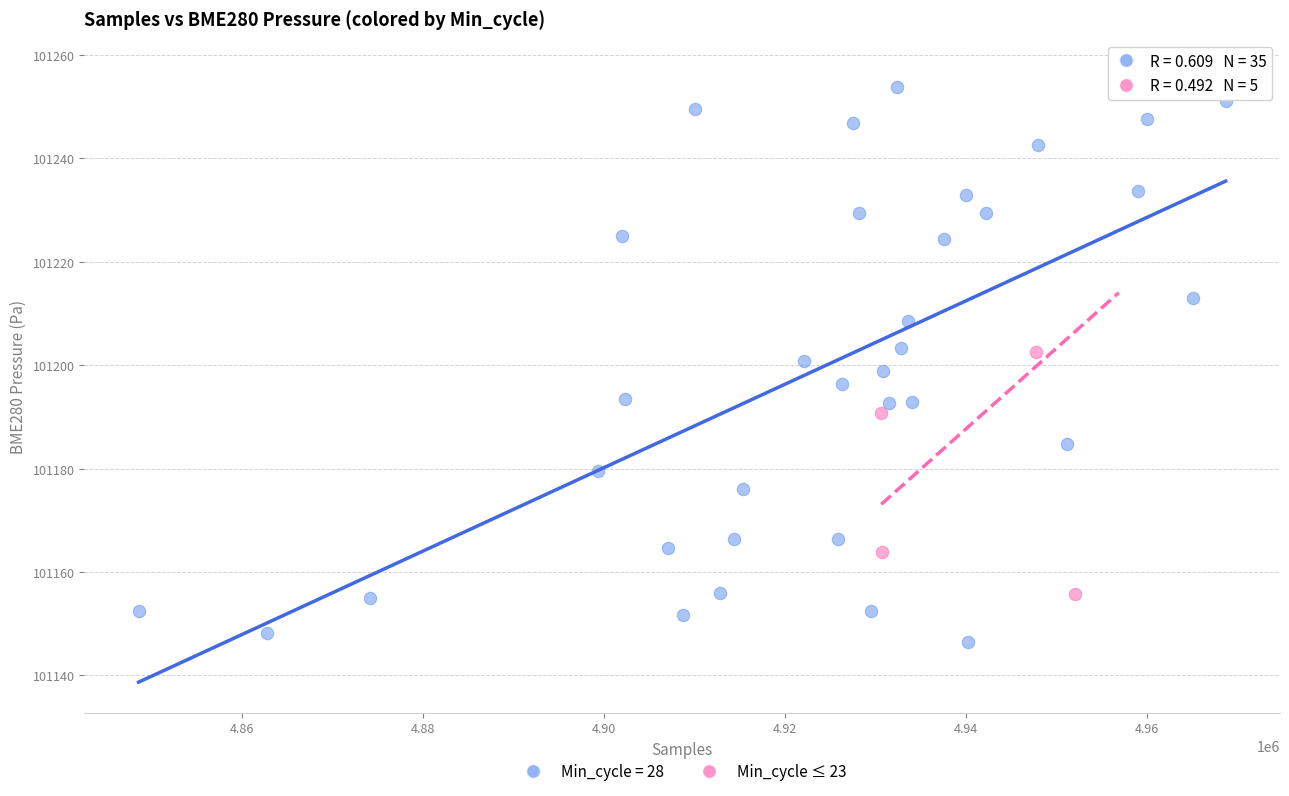

Which series has the largest Y range (max minus min)?

Min_cycle = 28